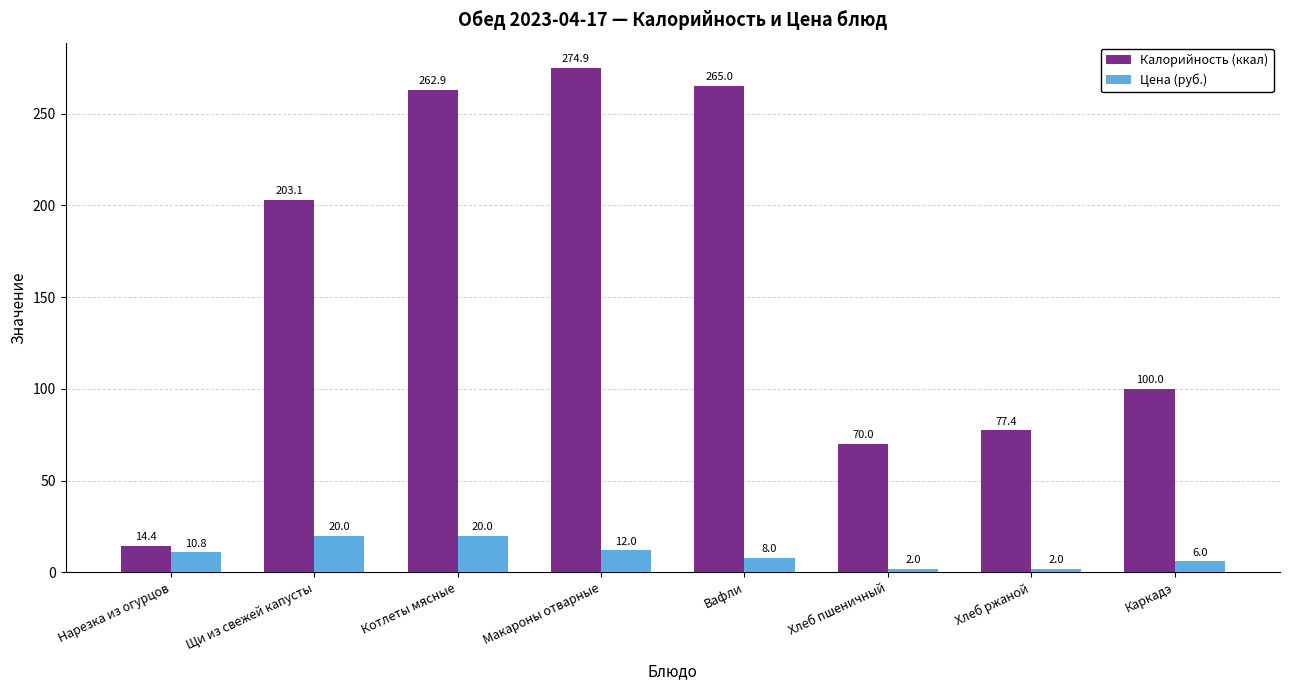

At which label does Калорийность (ккал) reach its minimum?

Нарезка из огурцов